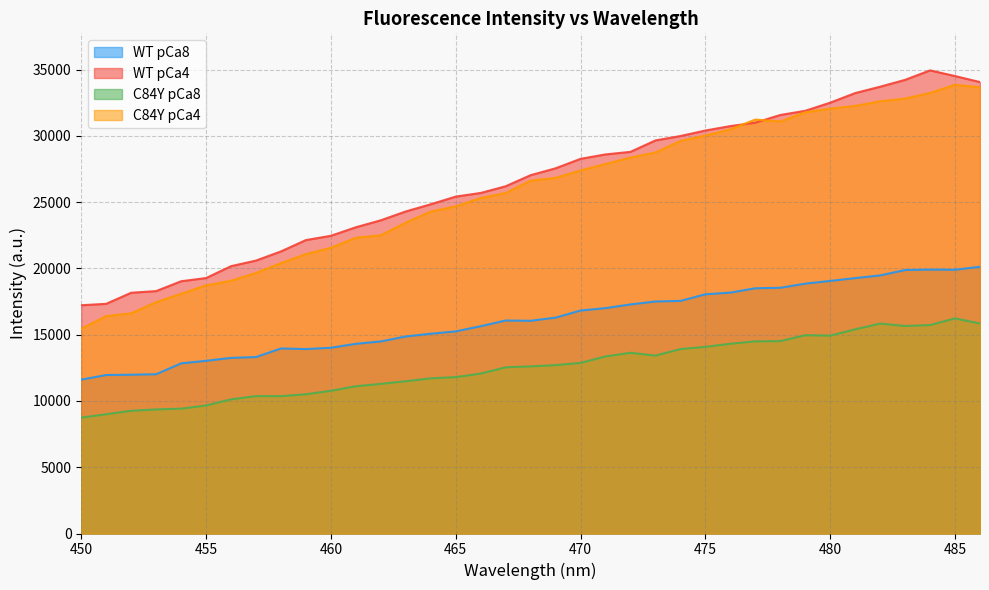

Reading left to right, list all the values displayed in this chart.

WT pCa8: 11607.4	11957.3	11978.7	12014.0	12835.6	13028.2	13248.3	13310.5	13958.4	13912.2	14013.1	14309.5	14490.9	14862.7	15071.5	15246.5	15638.3	16067.0	16045.8	16285.8	16820.3	17003.1	17279.4	17503.5	17545.5	18044.1	18171.6	18500.1	18536.0	18848.2	19052.5	19265.2	19469.4	19875.2	19907.8	19894.9	20123.2
WT pCa4: 17218.8	17326.5	18160.7	18286.3	19028.5	19270.7	20166.8	20588.5	21280.3	22135.7	22458.1	23100.4	23628.1	24293.9	24835.5	25414.0	25688.9	26192.9	27030.5	27547.9	28263.0	28596.5	28789.0	29652.4	29983.0	30399.3	30732.2	30991.0	31569.9	31885.9	32499.8	33222.6	33703.3	34220.2	34934.8	34505.9	34052.3
C84Y pCa8: 8741.4	8995.3	9259.1	9360.0	9417.4	9658.0	10120.0	10364.8	10360.5	10503.7	10766.1	11108.1	11287.5	11487.5	11703.8	11799.5	12062.0	12538.6	12606.1	12701.4	12871.0	13355.0	13632.1	13419.7	13911.9	14078.4	14313.2	14496.0	14512.1	14959.9	14928.1	15401.1	15833.1	15655.6	15723.2	16226.7	15840.9
C84Y pCa4: 15450.3	16400.3	16608.9	17452.1	18084.6	18721.1	19067.6	19654.2	20393.9	21076.9	21554.4	22312.6	22498.1	23448.4	24285.7	24681.9	25302.6	25682.6	26619.4	26824.4	27386.1	27872.8	28359.9	28742.7	29604.0	30021.9	30486.2	31225.1	31080.3	31779.7	32049.8	32254.0	32607.2	32808.3	33237.1	33847.0	33657.9